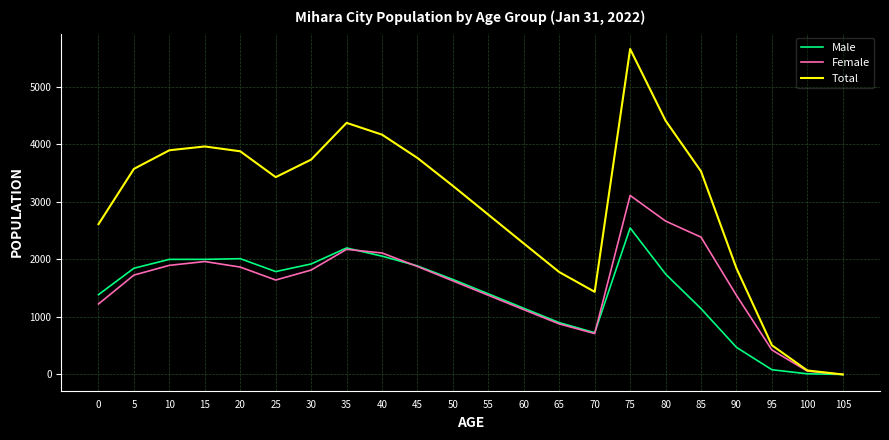

True or false: Male has a value of 1787 at 25.

True